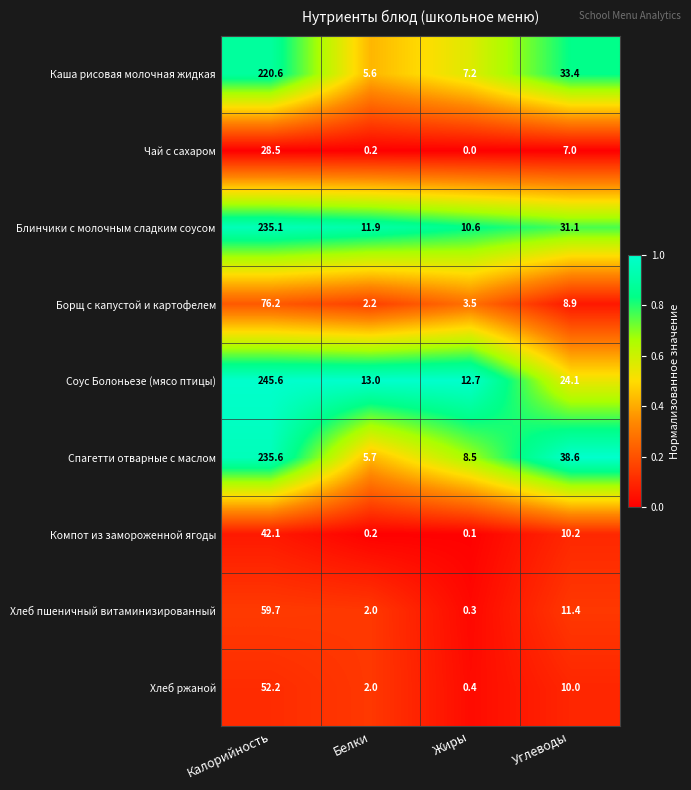

The value of Чай с сахаром at Белки is 0.2. True or false?

True